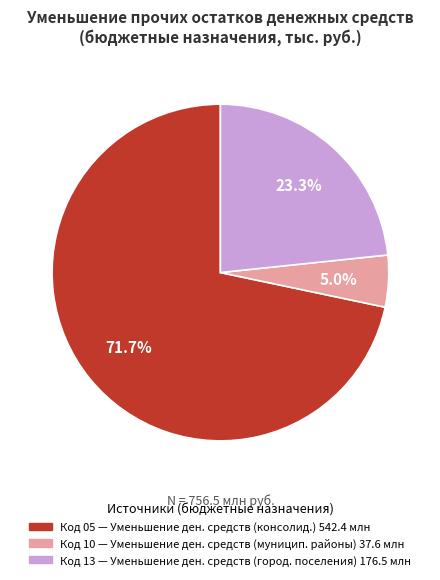

How many slices are in this pie chart?

3